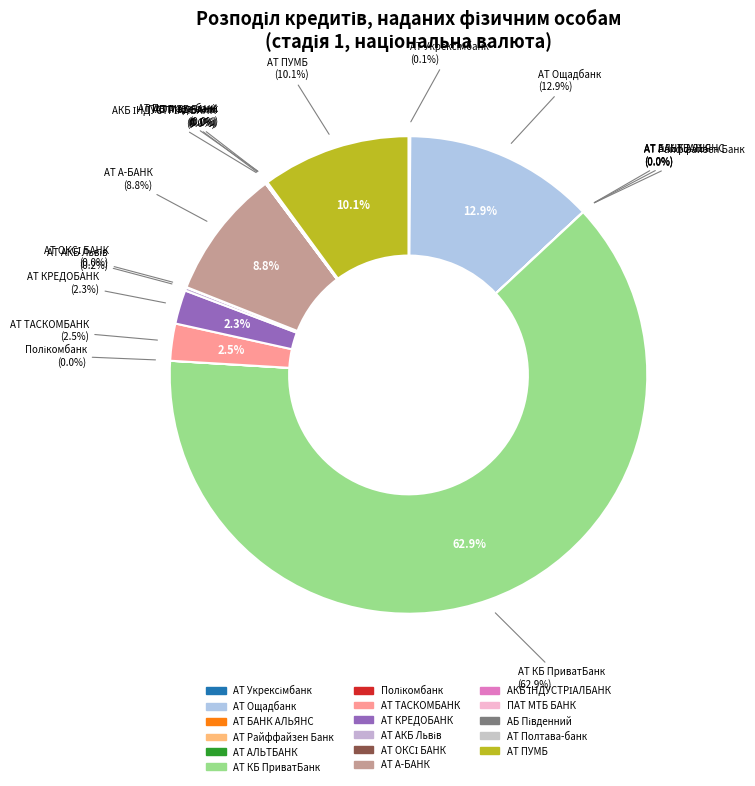

What is the largest slice in the pie chart?

АТ КБ ПриватБанк